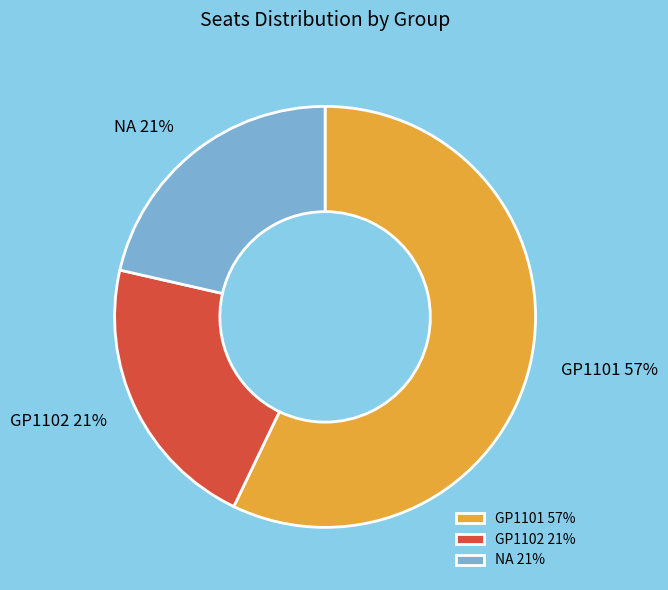

Is the sum of GP1101 57% and GP1102 21% greater than half?

Yes